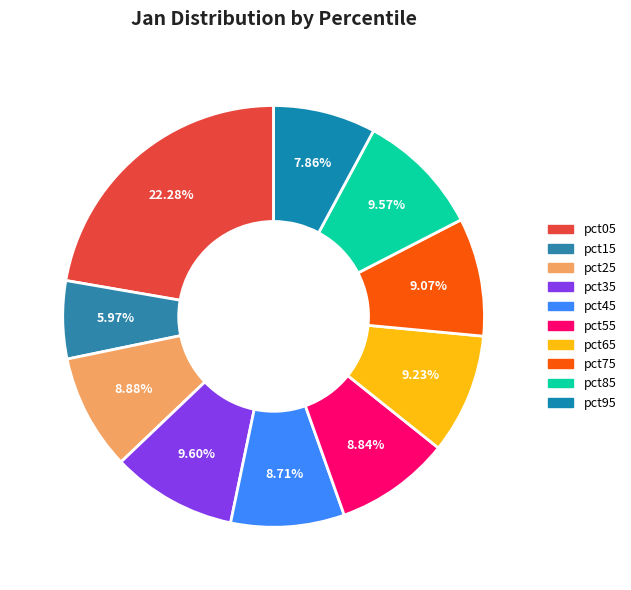

True or false: pct45 accounts for 1% of the total.

False